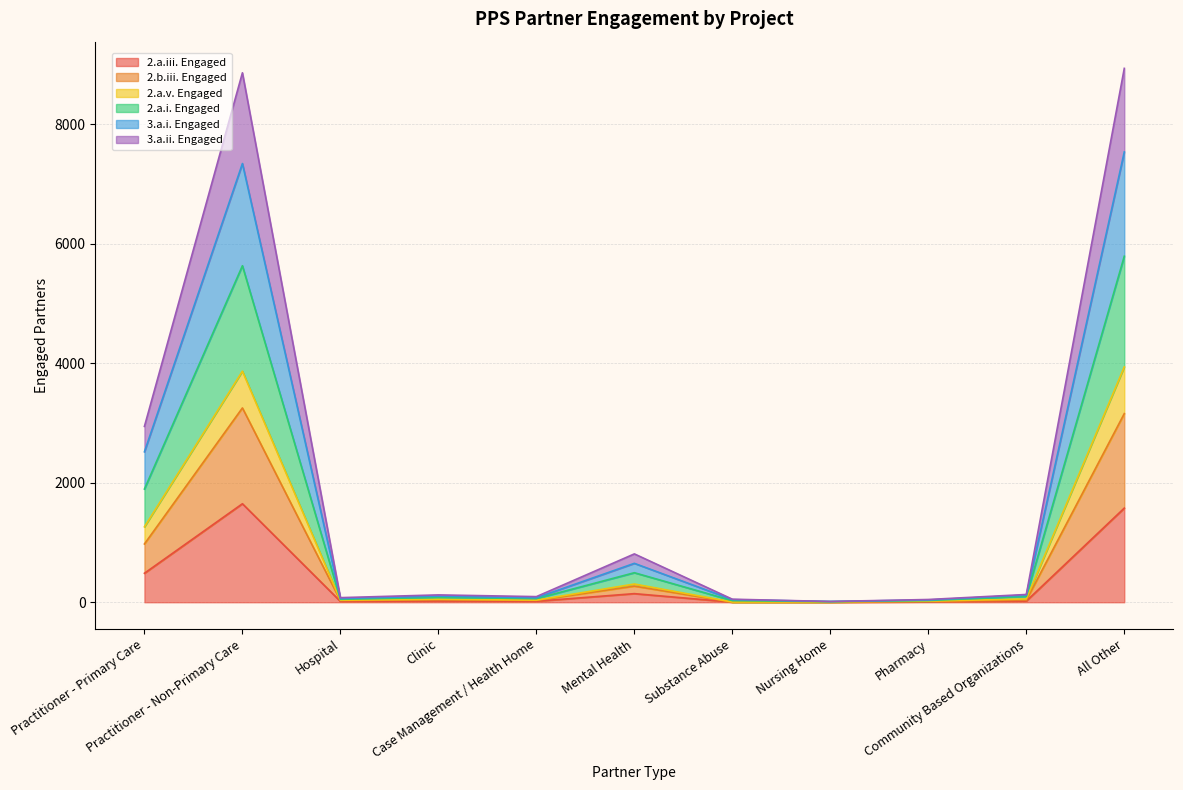

True or false: 3.a.ii. Engaged and 2.a.v. Engaged intersect in this chart.

False